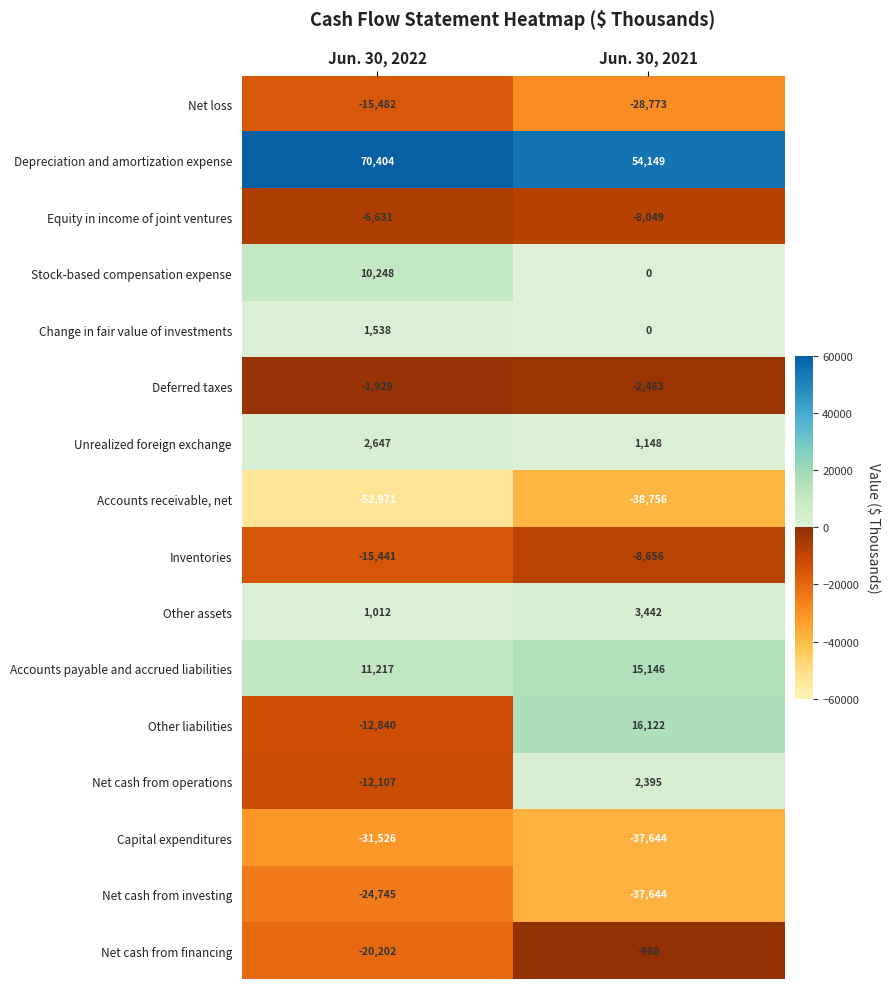

How many data points does each series have?

2